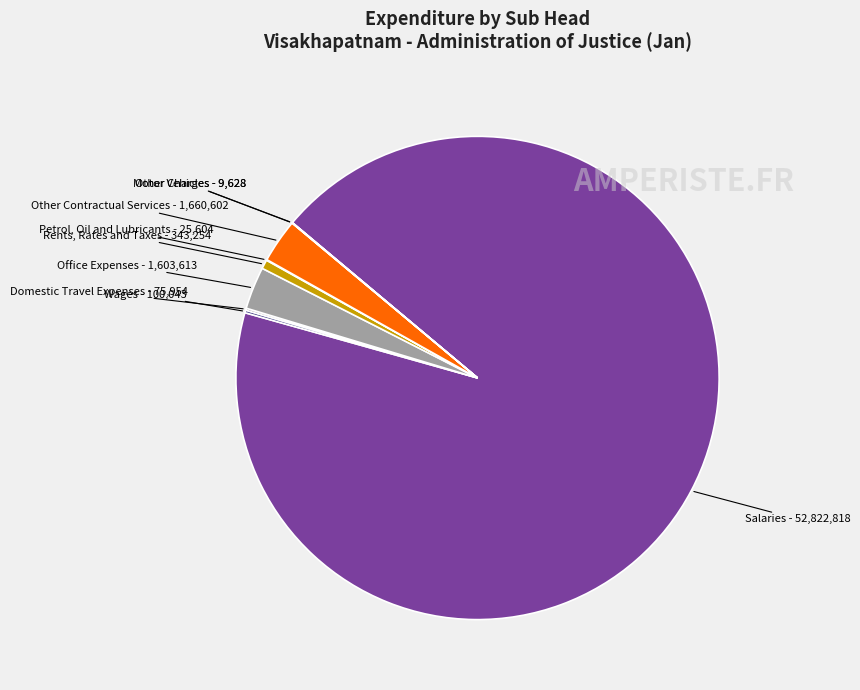

The Rents, Rates and Taxes slice represents 1% of the pie. True or false?

True